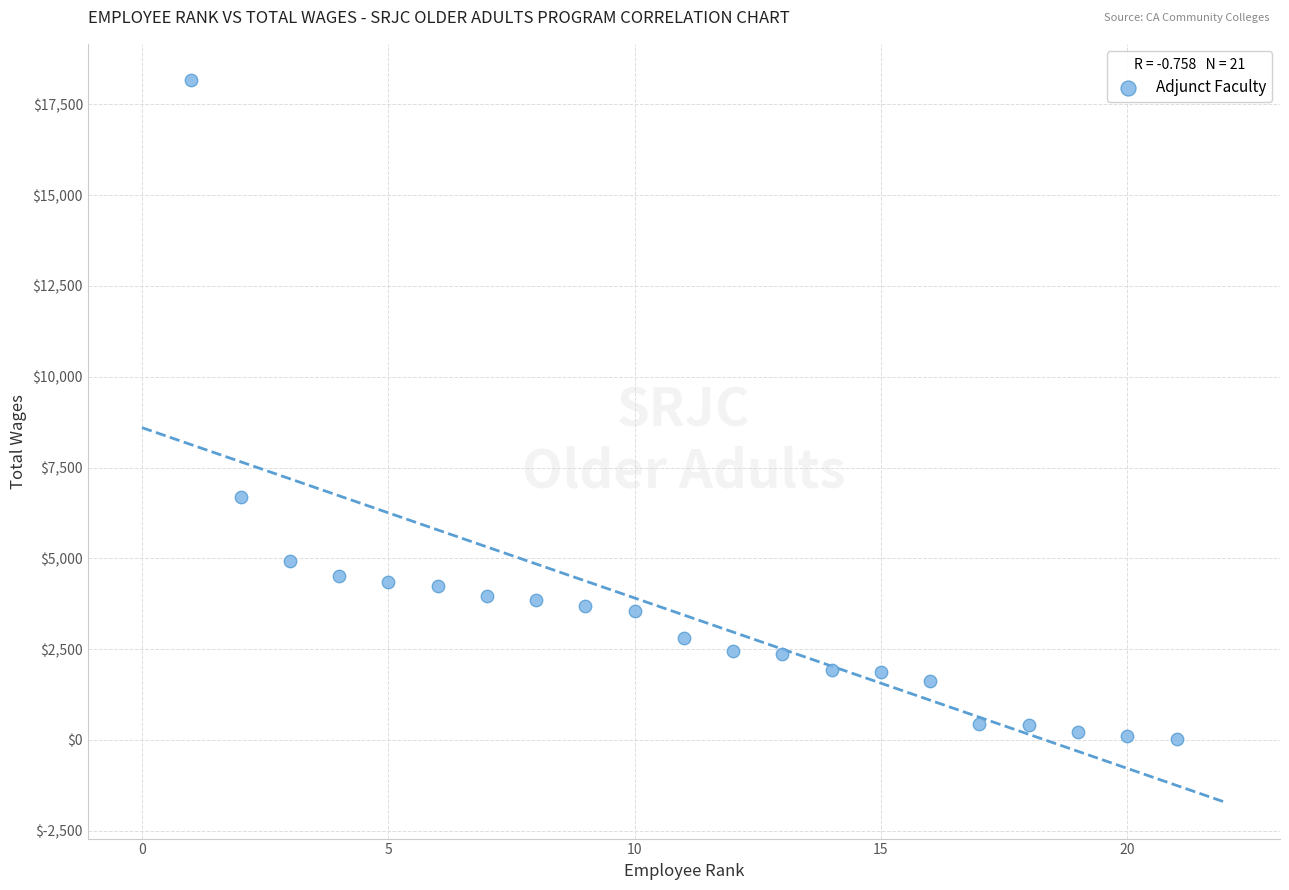

What Y value in the scatter plot is closest to 9103?

6688